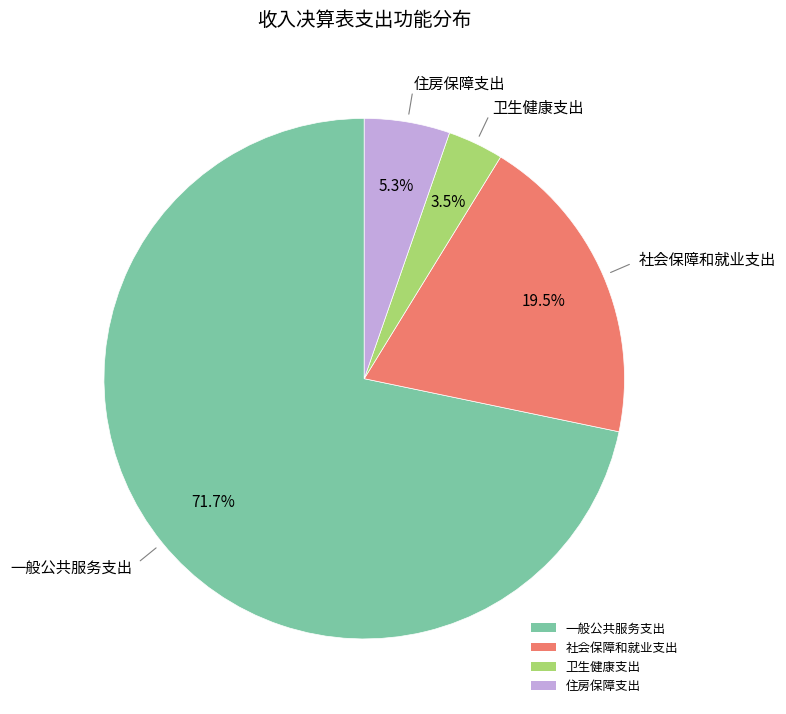

What is the smallest slice in the pie chart?

卫生健康支出